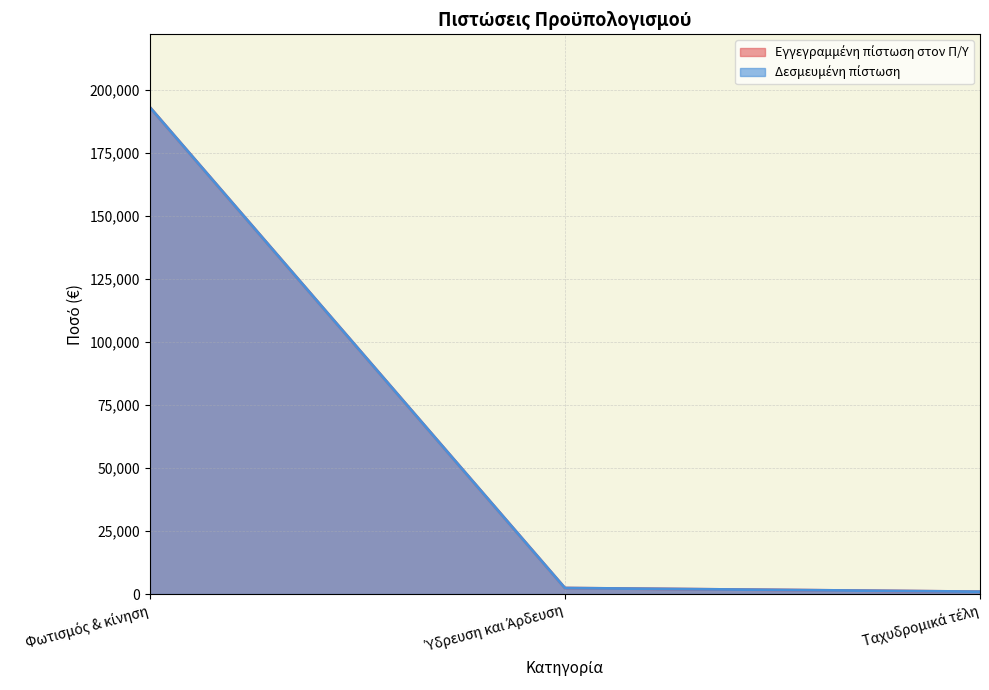

Which label corresponds to the largest value in the chart?

Φωτισμός & κίνηση